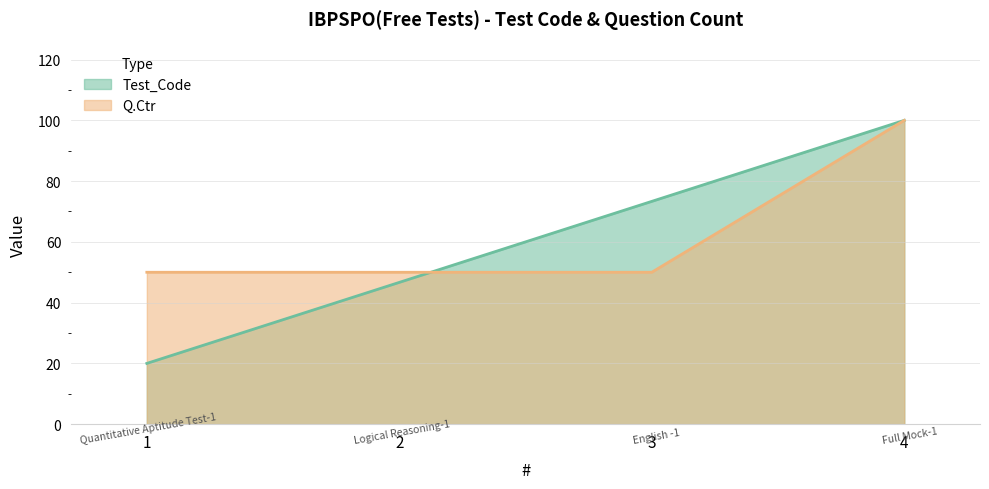

What is the value of the Q.Ctr point at the 2nd from the left?

50.0